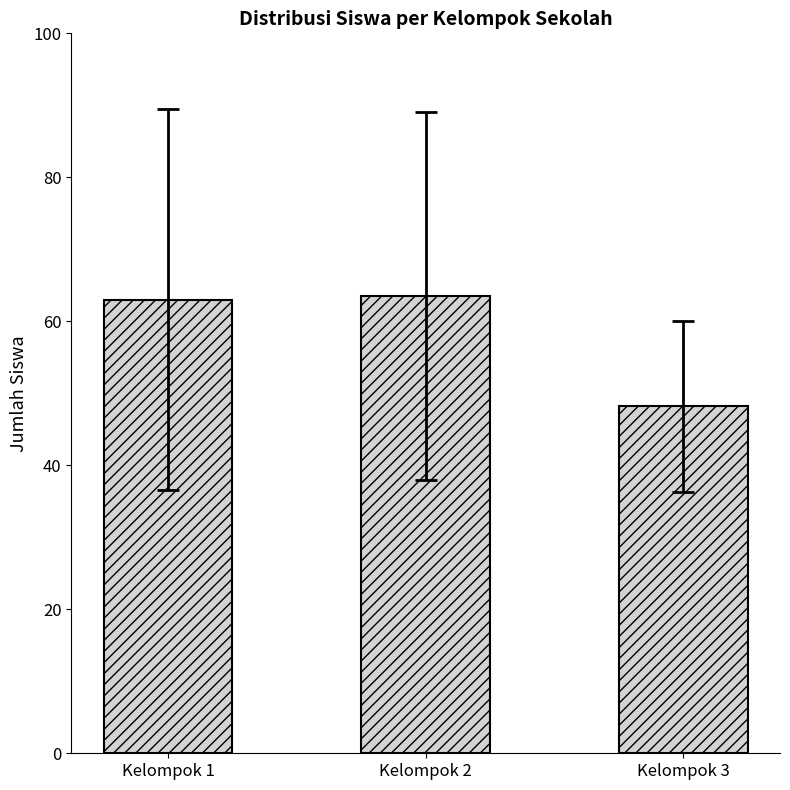

True or false: the data shows 63.5 at Kelompok 2.

True